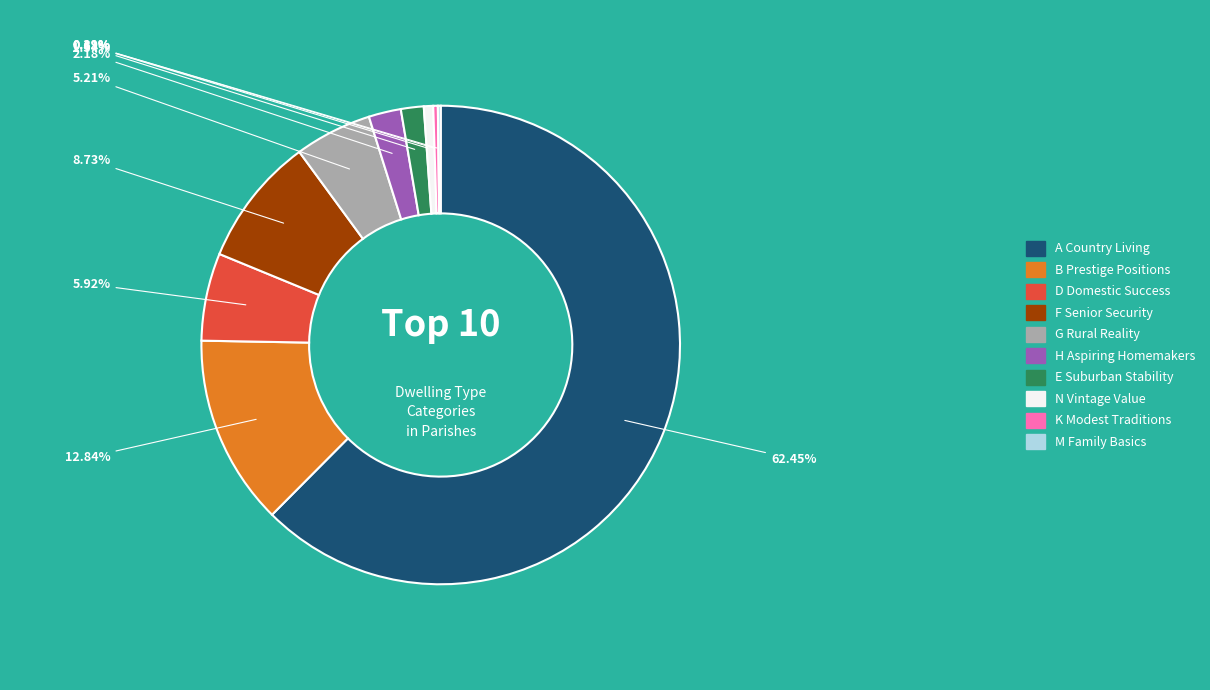

What is the largest slice in the pie chart?

A Country Living